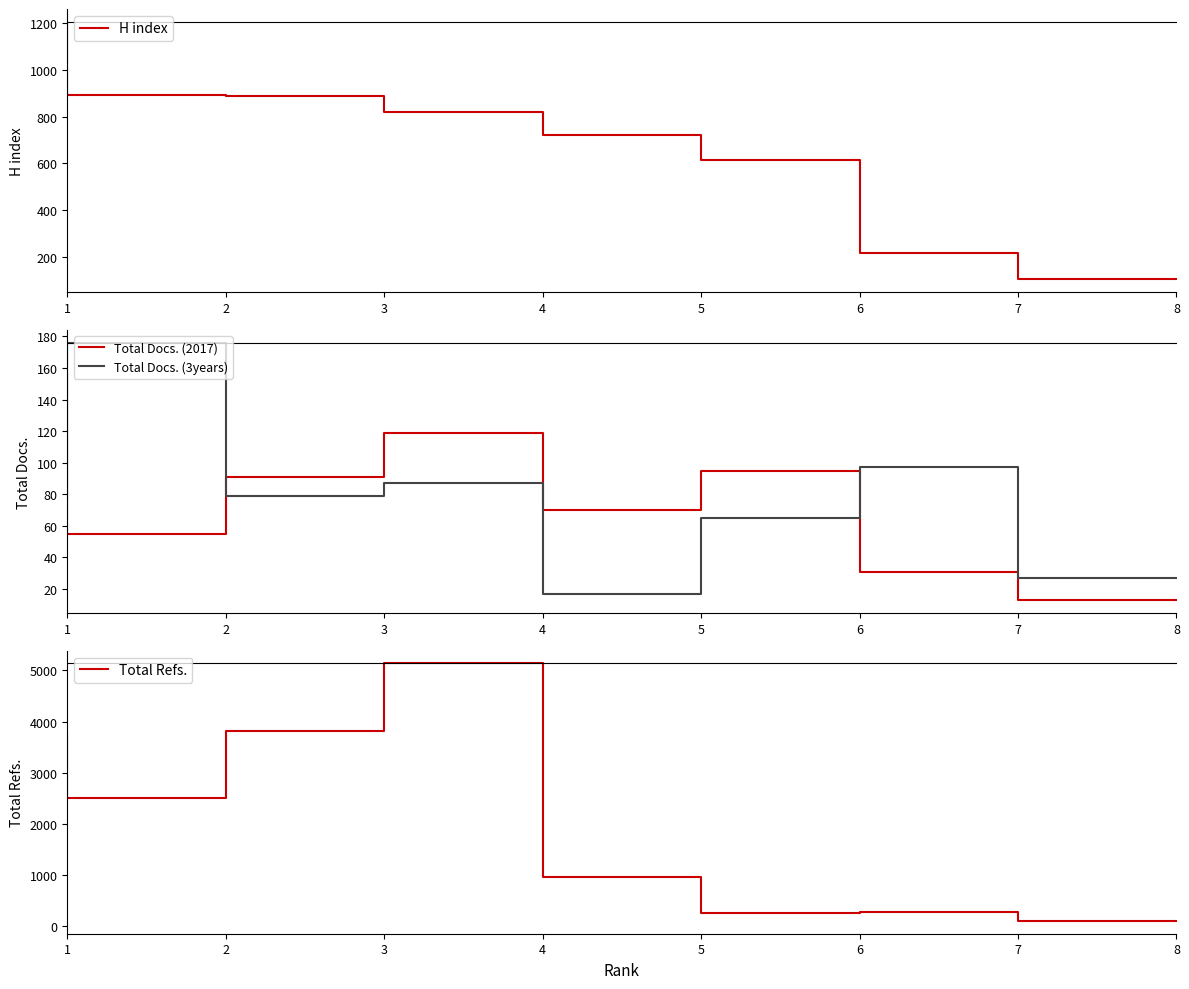

What are all the series names shown in the legend?

H index, Total Docs. (2017), Total Docs. (3years), Total Refs.